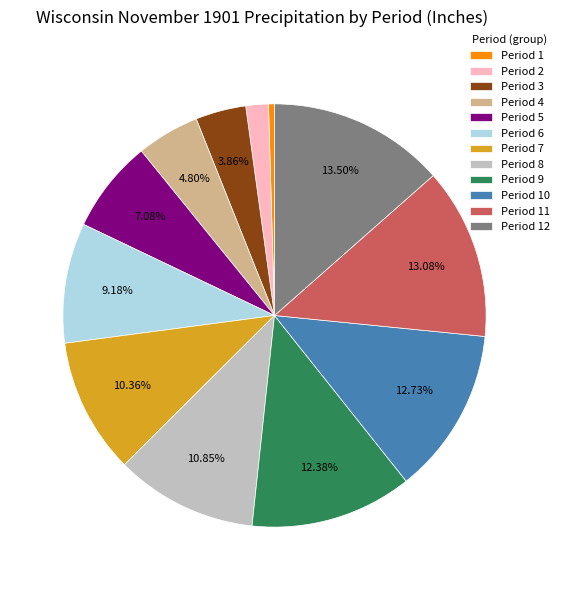

Is the sum of Period 9 and Period 2 greater than half?

No